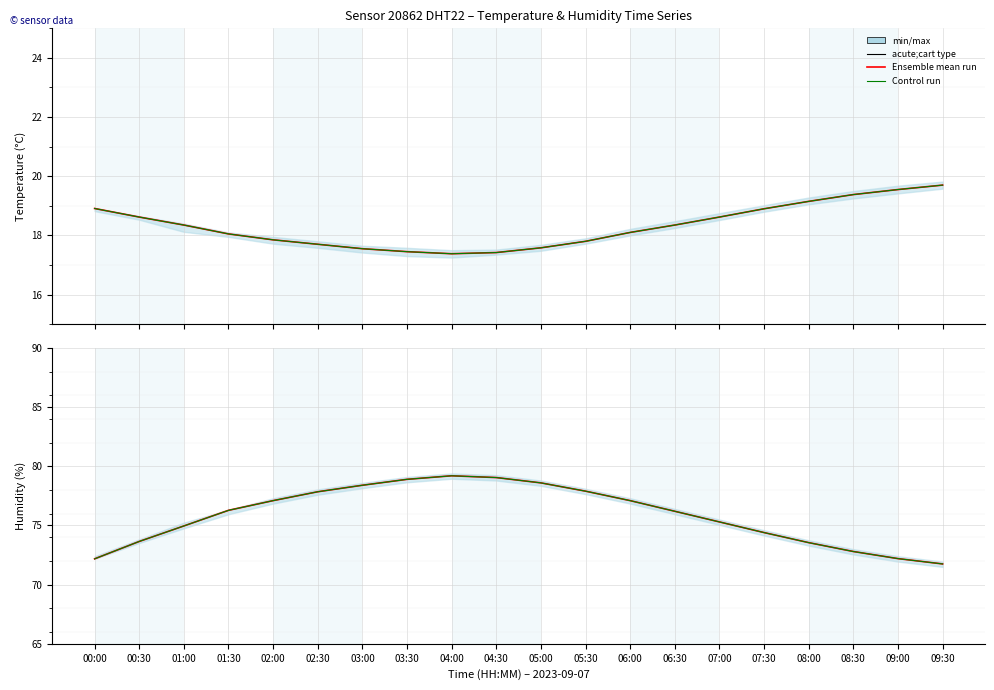

How many categories are shown in the chart?

20